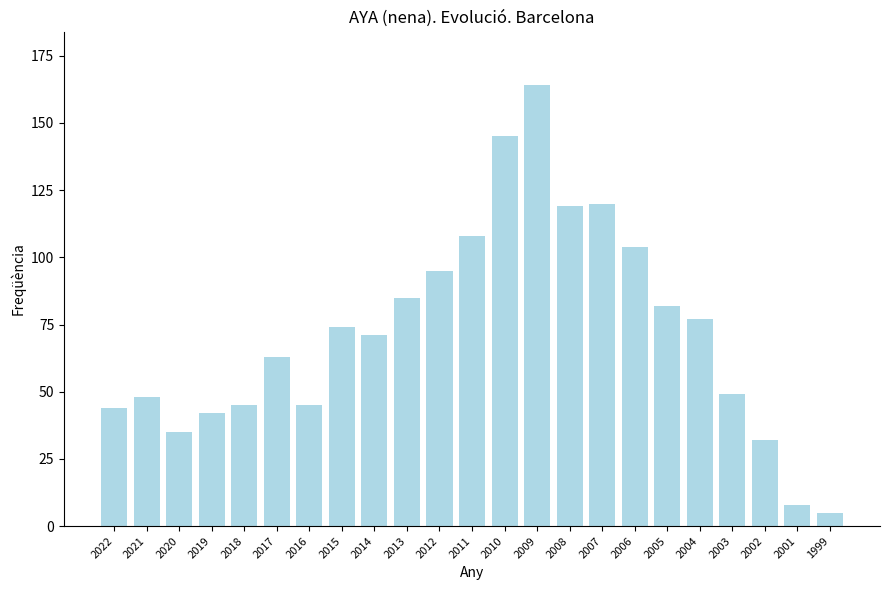

The chart shows a value of 71 at 2014. True or false?

True